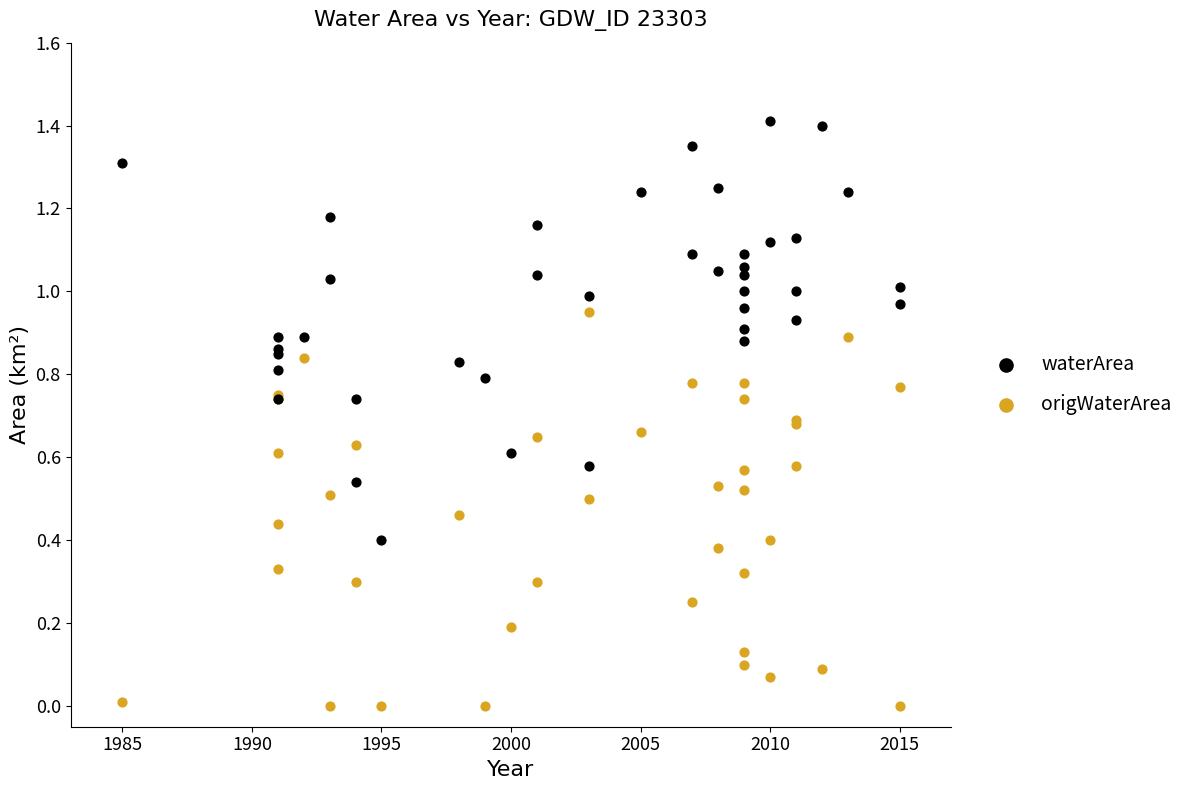

Which series reaches the maximum Y coordinate?

waterArea